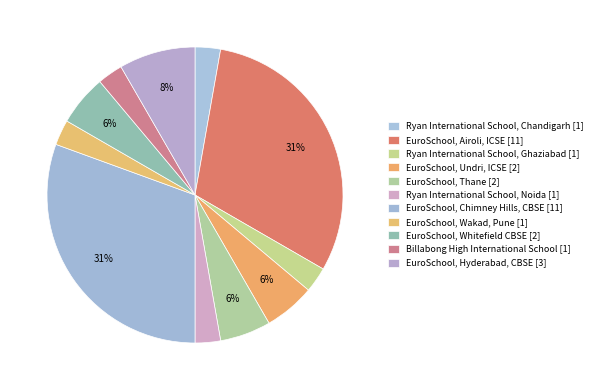

The EuroSchool, Wakad, Pune slice represents 3% of the pie. True or false?

True